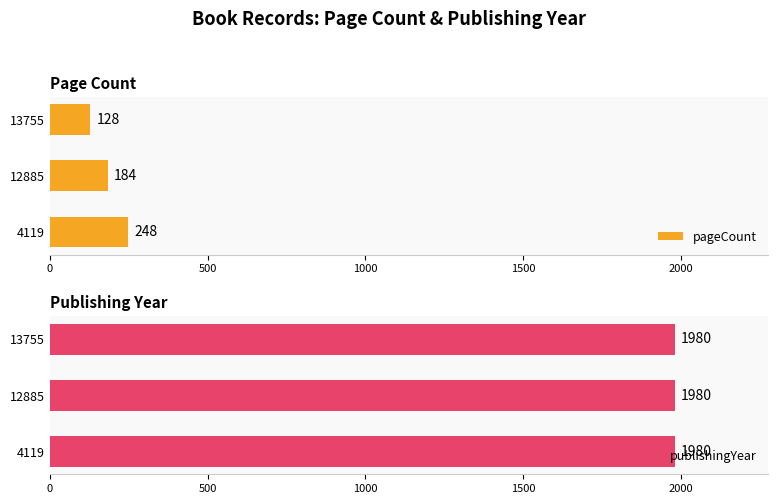

What are all the series names shown in the legend?

pageCount, publishingYear